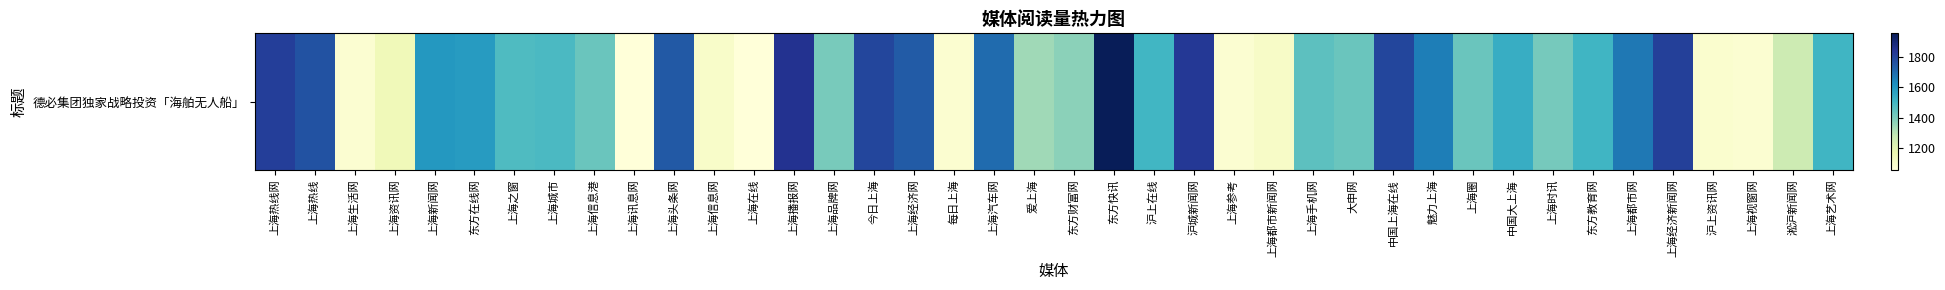

Which label corresponds to the smallest value in the chart?

上海在线